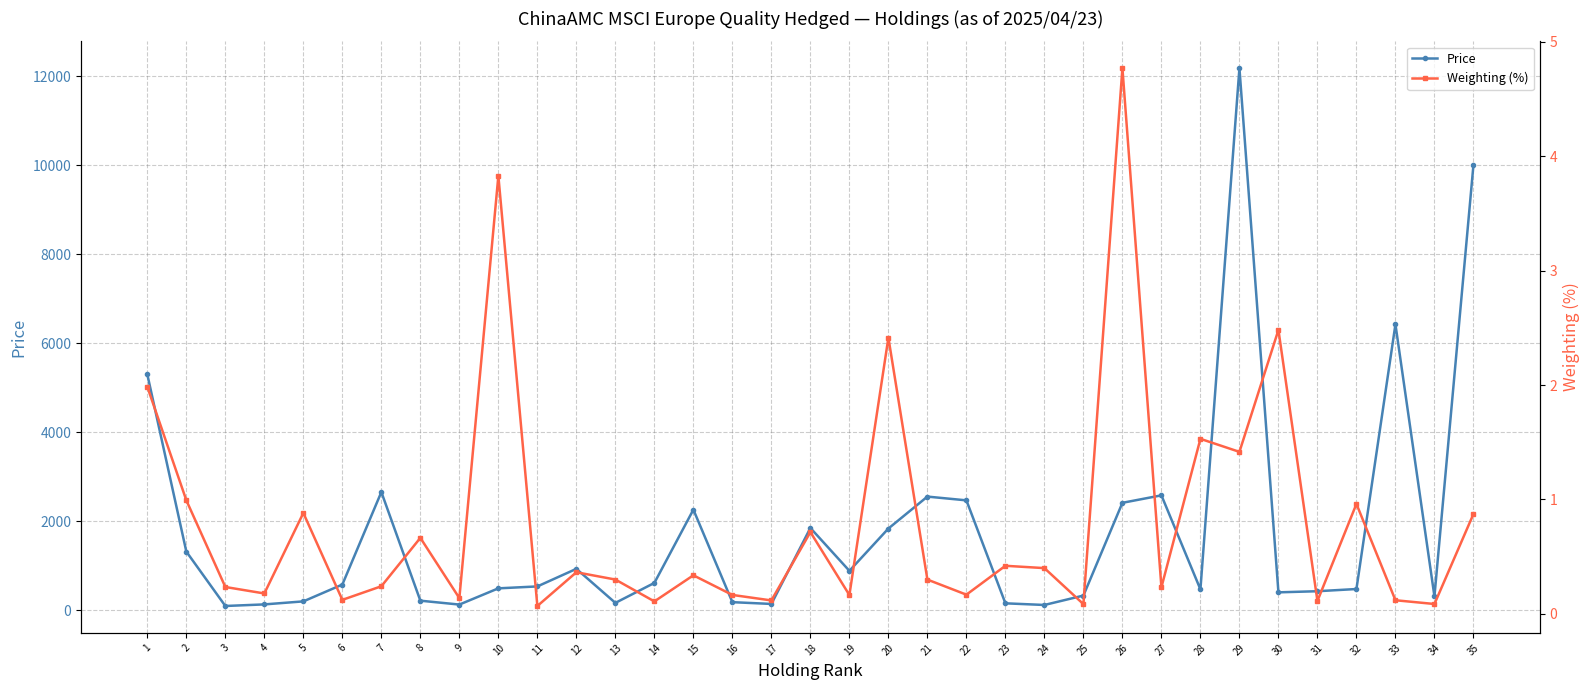

Does the chart have visible grid lines?

Yes